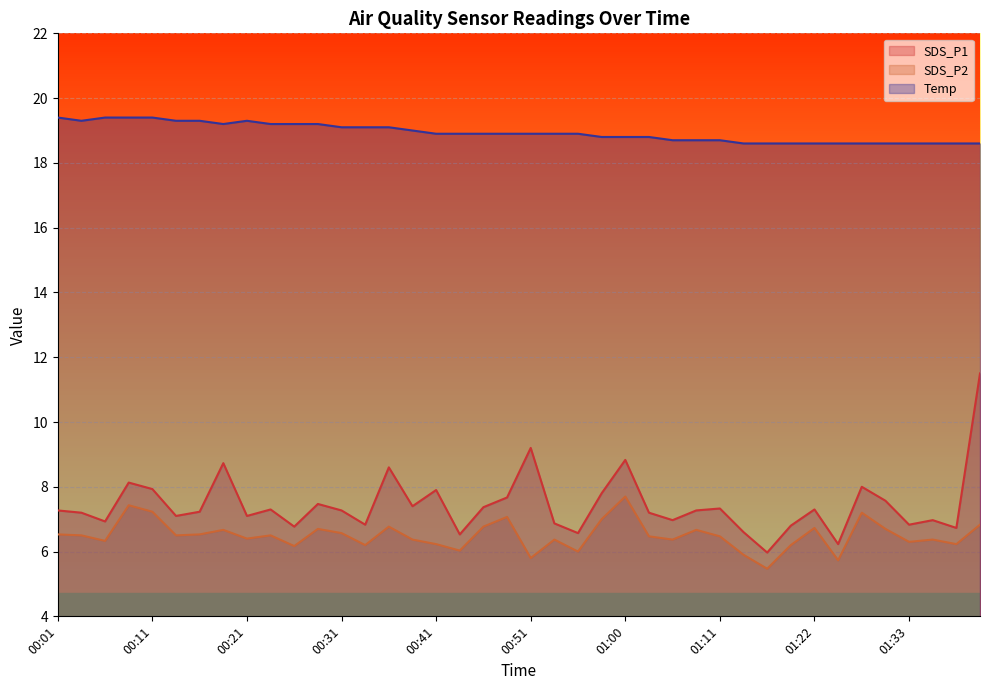

How many interior local peaks does the SDS_P1 series have?

12